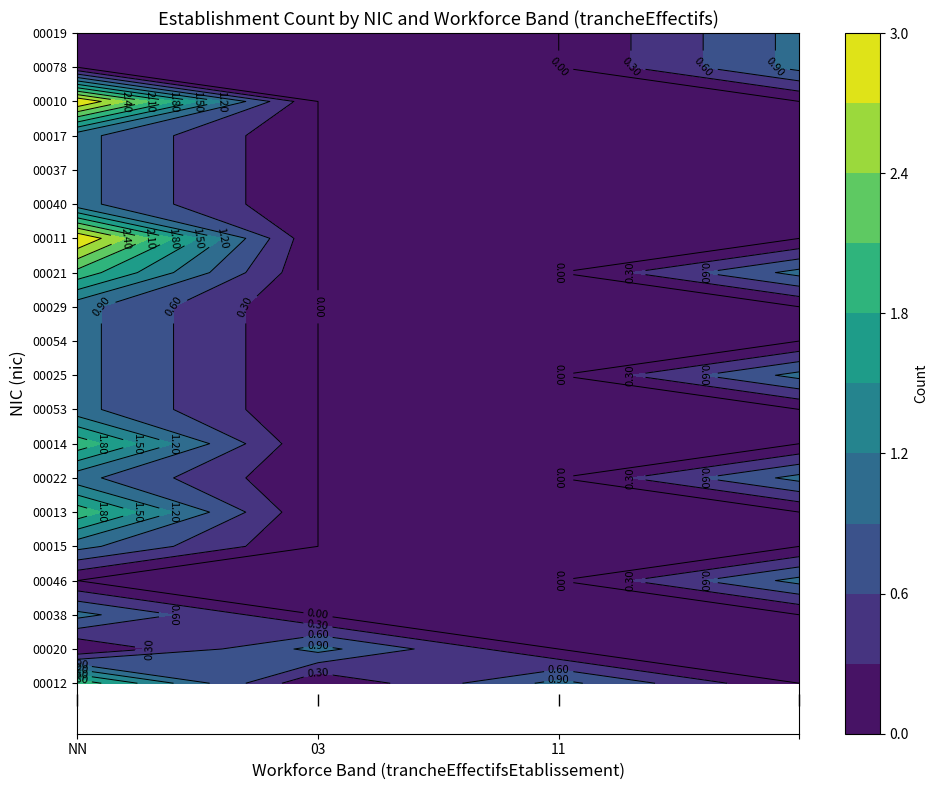

Reading left to right, list all the values displayed in this chart.

00012: 2	0	1	0
00020: 0	1	0	0
00038: 1	0	0	0
00046: 0	0	0	1
00015: 1	0	0	0
00013: 2	0	0	0
00022: 1	0	0	1
00014: 2	0	0	0
00053: 1	0	0	0
00025: 1	0	0	1
00054: 1	0	0	0
00029: 1	0	0	0
00021: 2	0	0	1
00011: 3	0	0	0
00040: 1	0	0	0
00037: 1	0	0	0
00017: 1	0	0	0
00010: 3	0	0	0
00078: 0	0	0	1
00019: 0	0	0	1